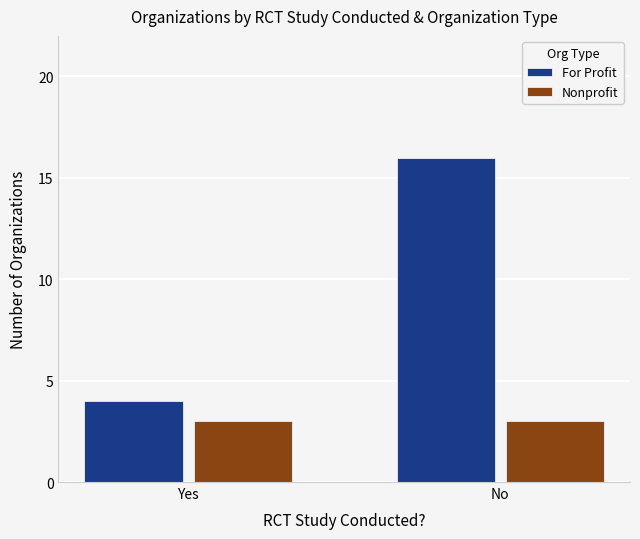

The value of Nonprofit at No is 1. True or false?

False